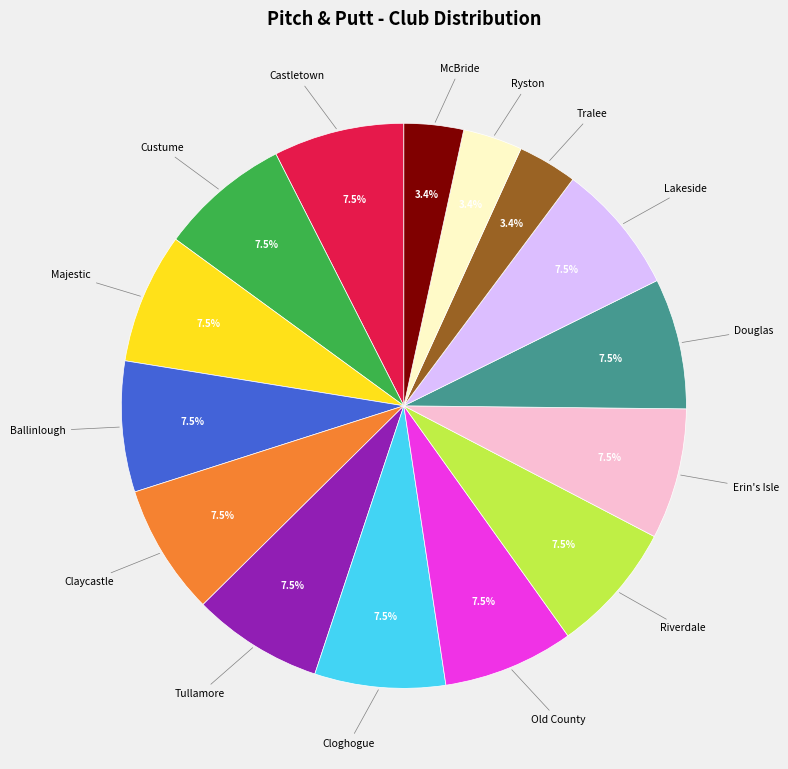

To the nearest percent, what is the difference between the largest and smallest slice percentages?

4%